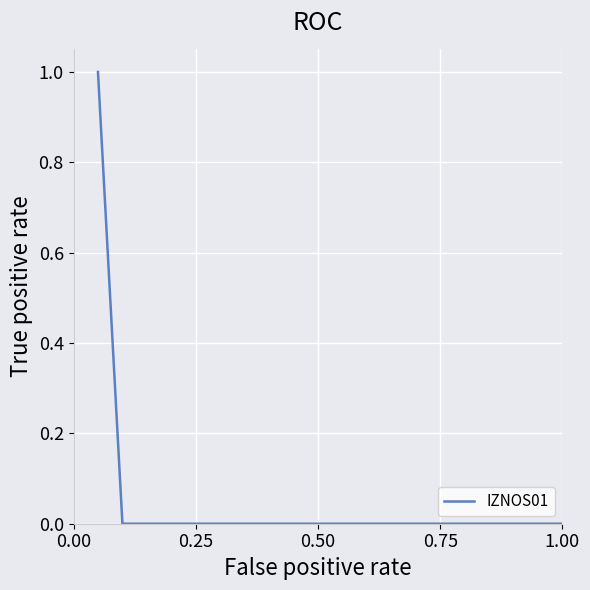

Count the values in the range 0 to 1.

20